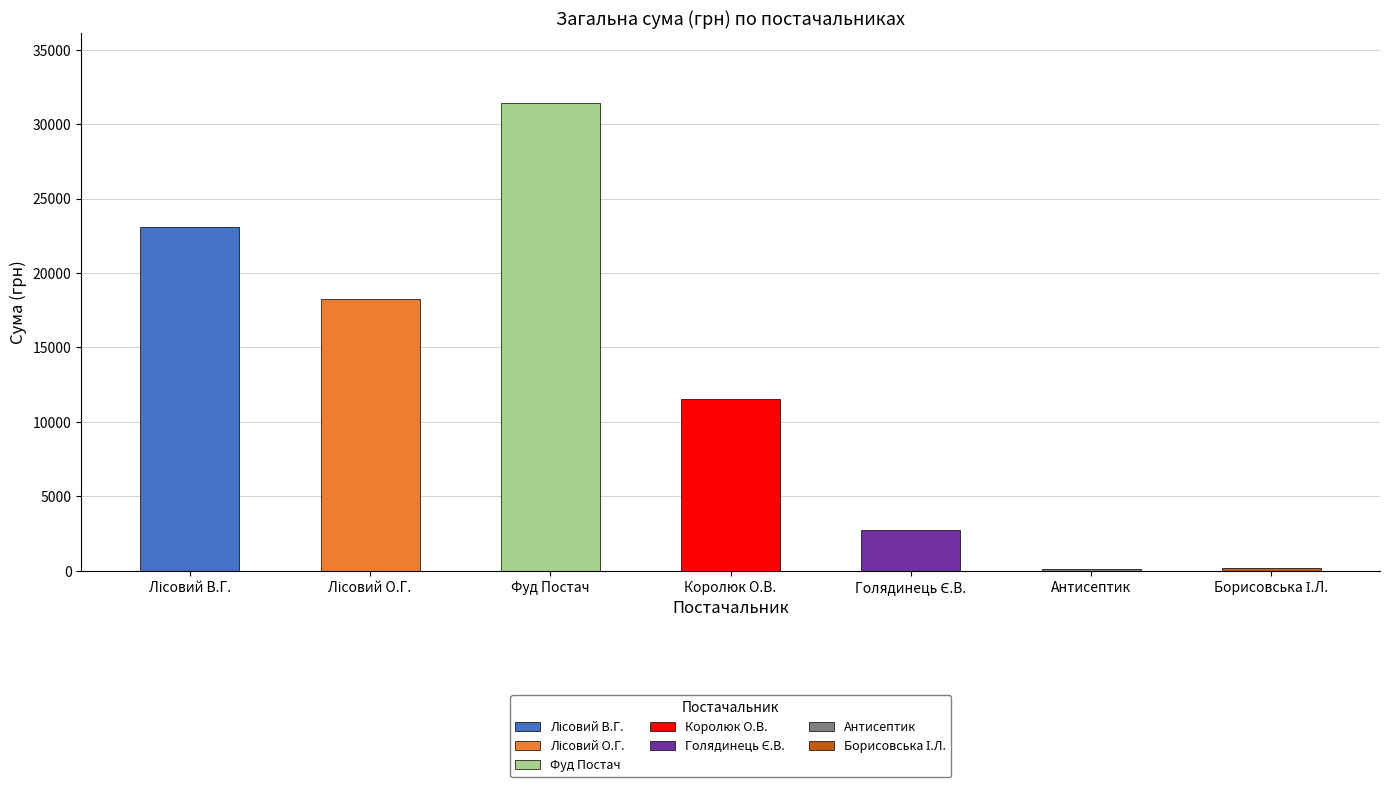

What is the approximate value at ФОП "Лісовий В.Г."?

23056.9